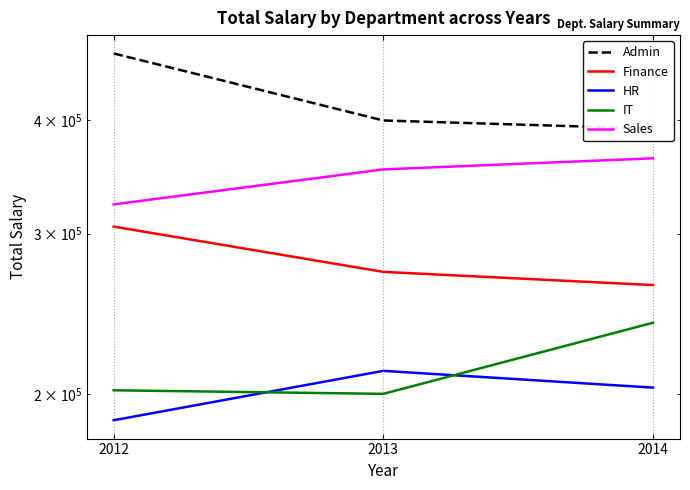

Which series has the widest spread of values?

Admin